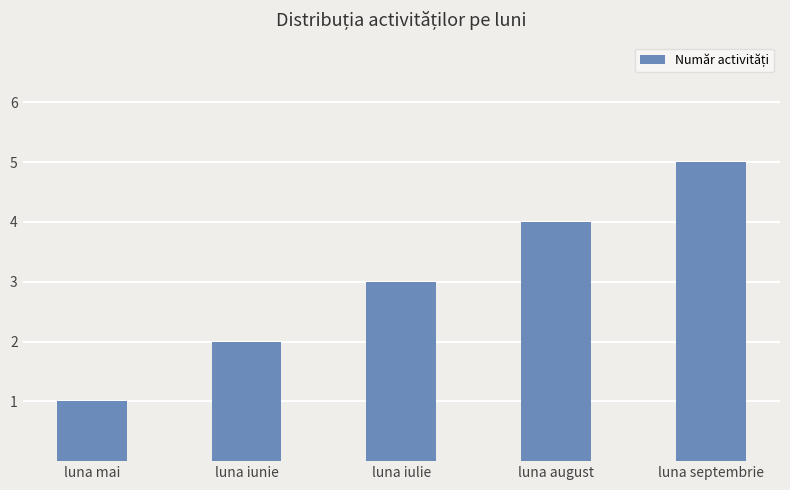

How many data points are less than 3?

2